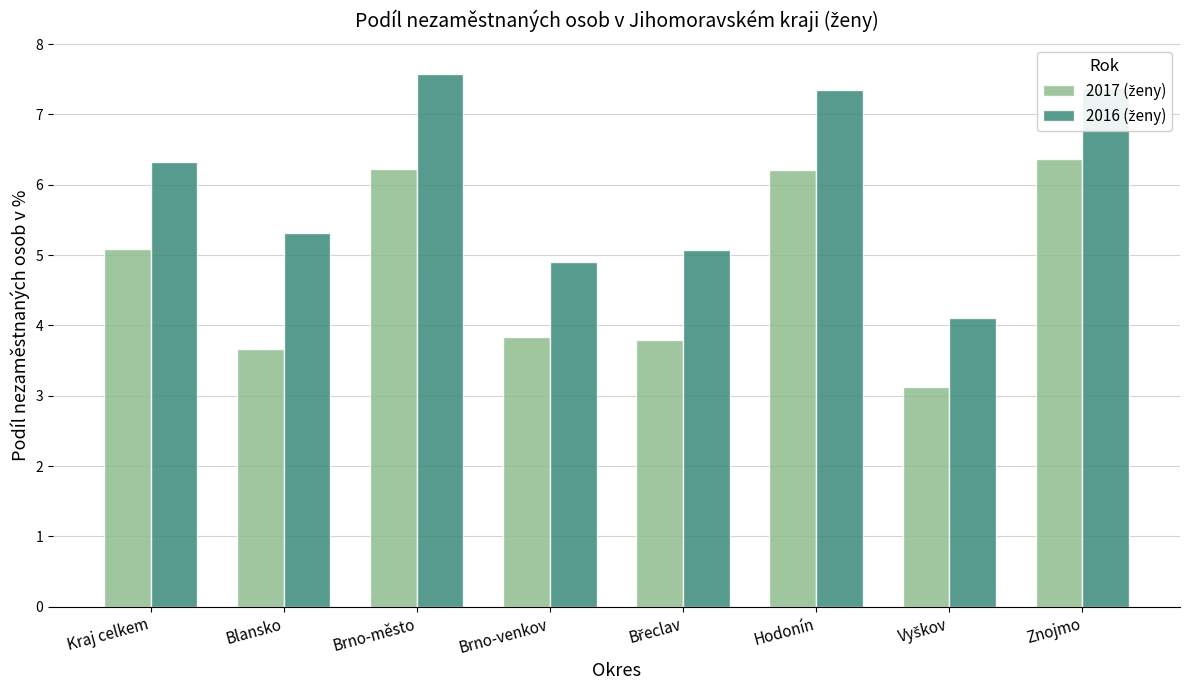

What is the maximum value shown in the chart?

7.6